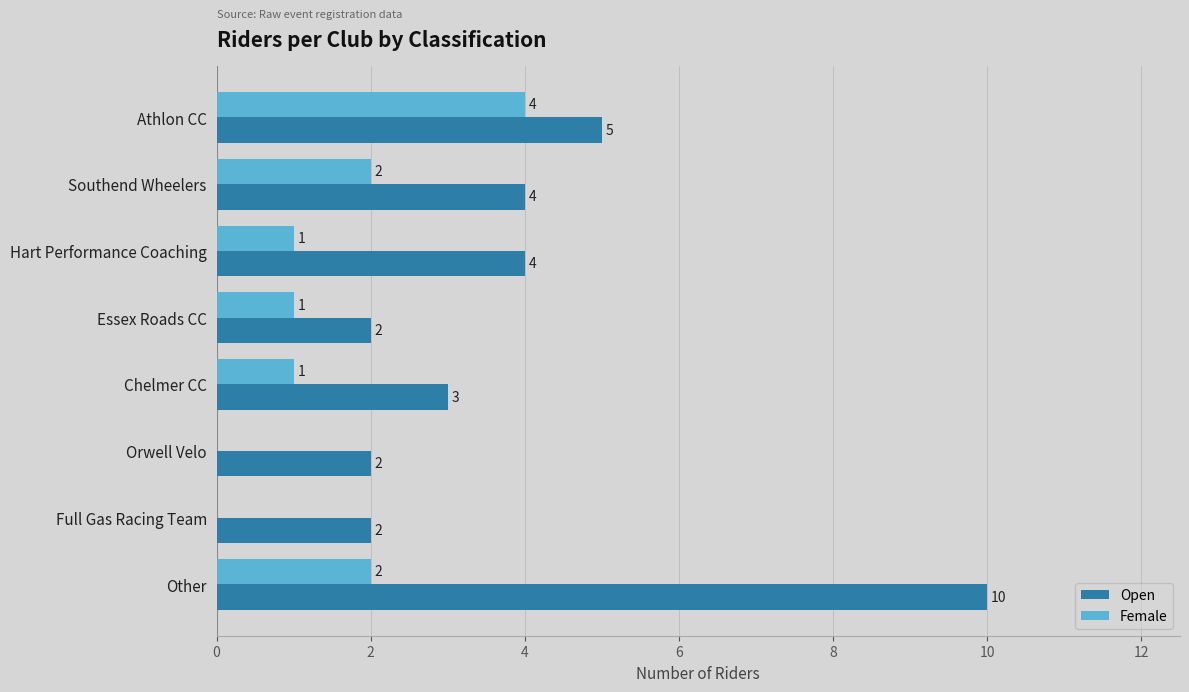

Which series has the widest spread of values?

Open